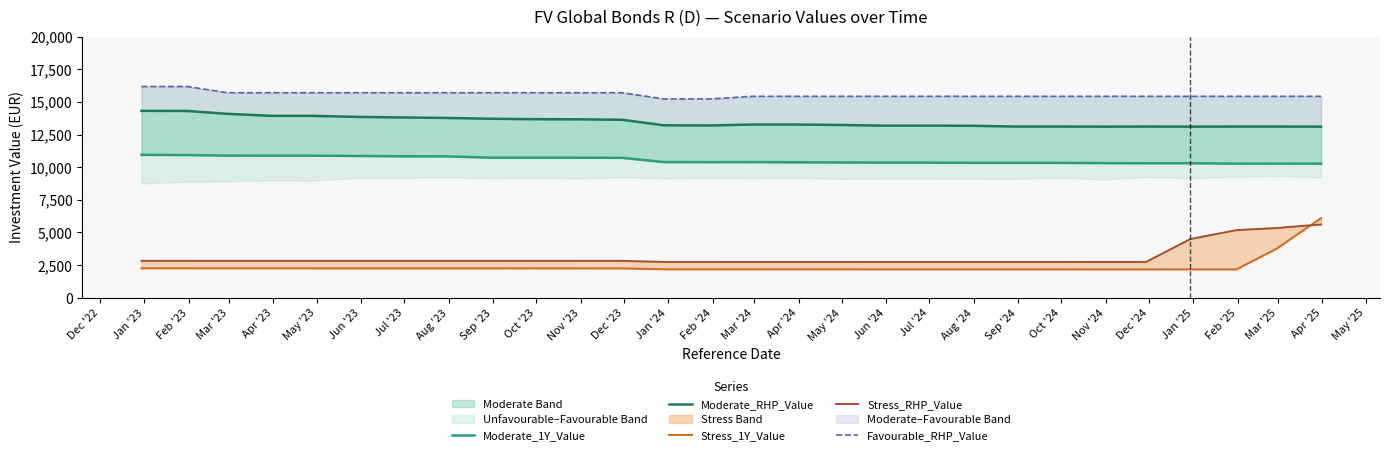

Which series has the largest range (max minus min)?

Stress_1Y_Value